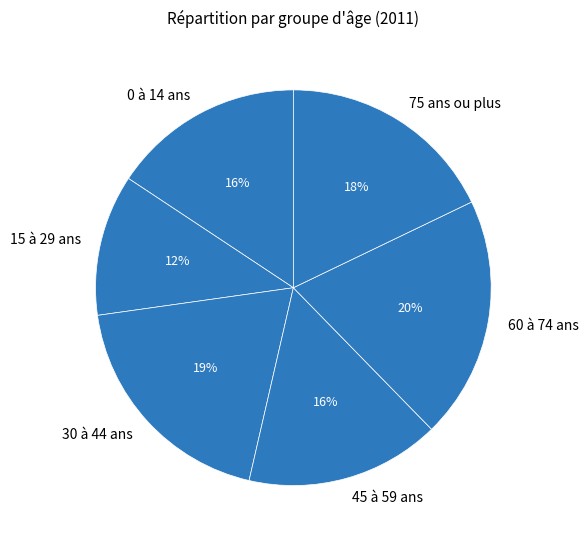

What is the largest slice in the pie chart?

60 à 74 ans